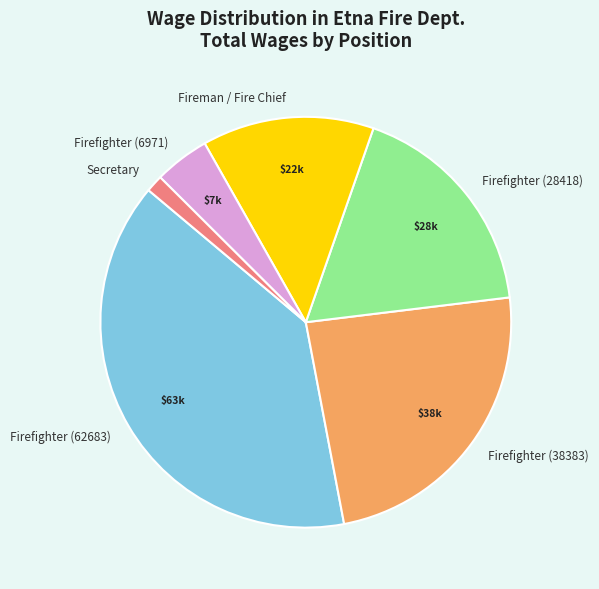

Which has a higher value, Firefighter (28418) or Firefighter (62683)?

Firefighter (62683)